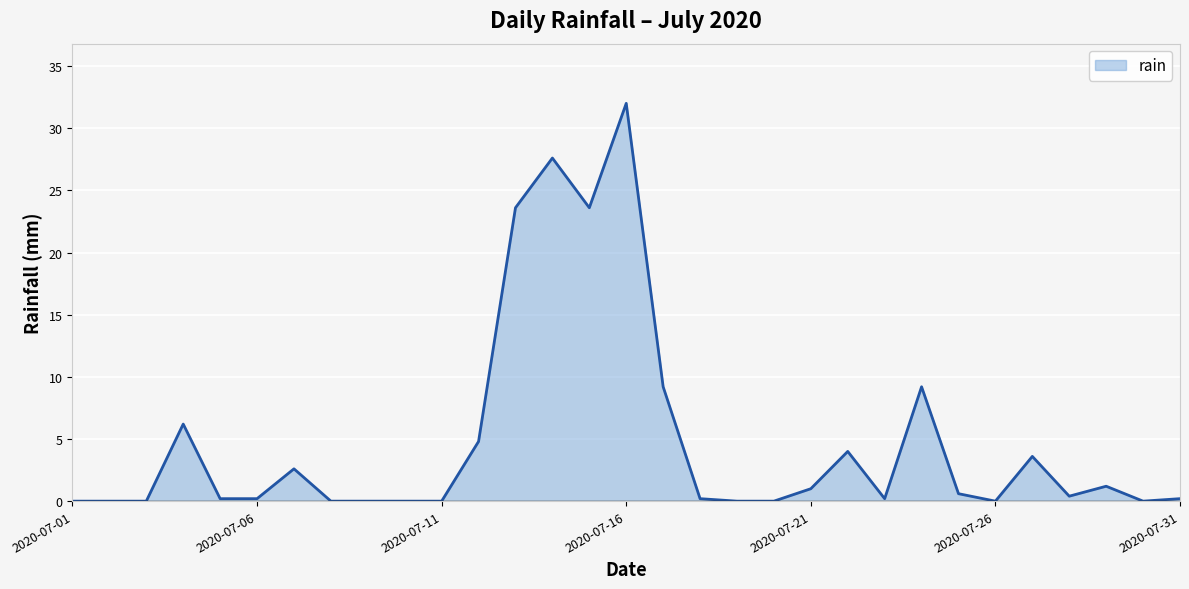

What is the difference between the maximum and minimum values?

32.0